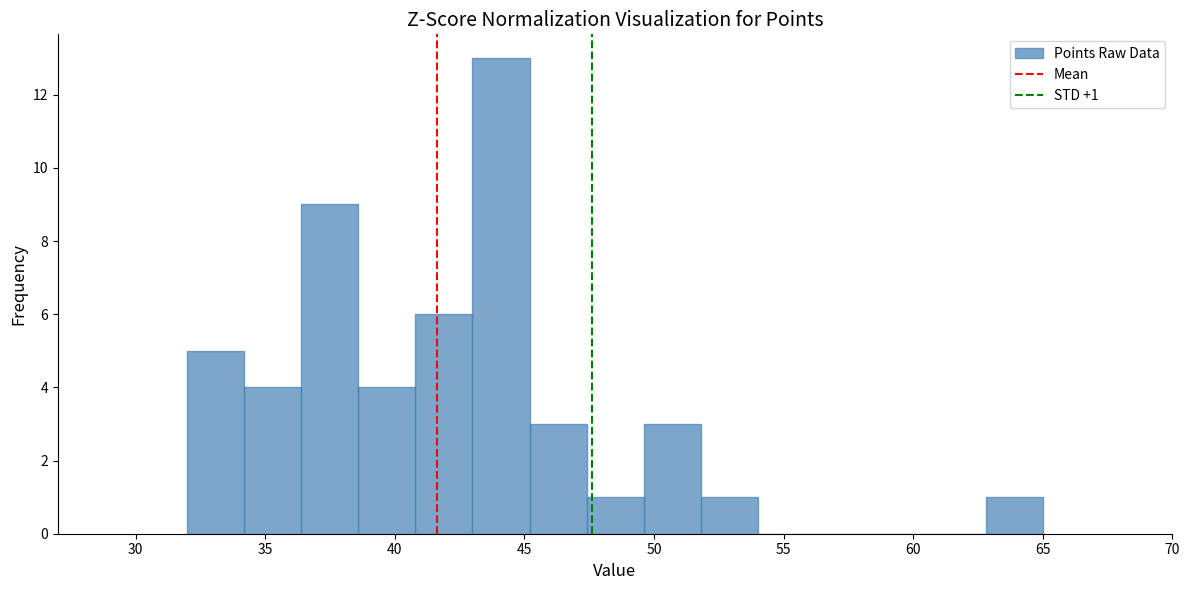

Over which range of the x-axis is the bar tallest?

43.0 to 45.2